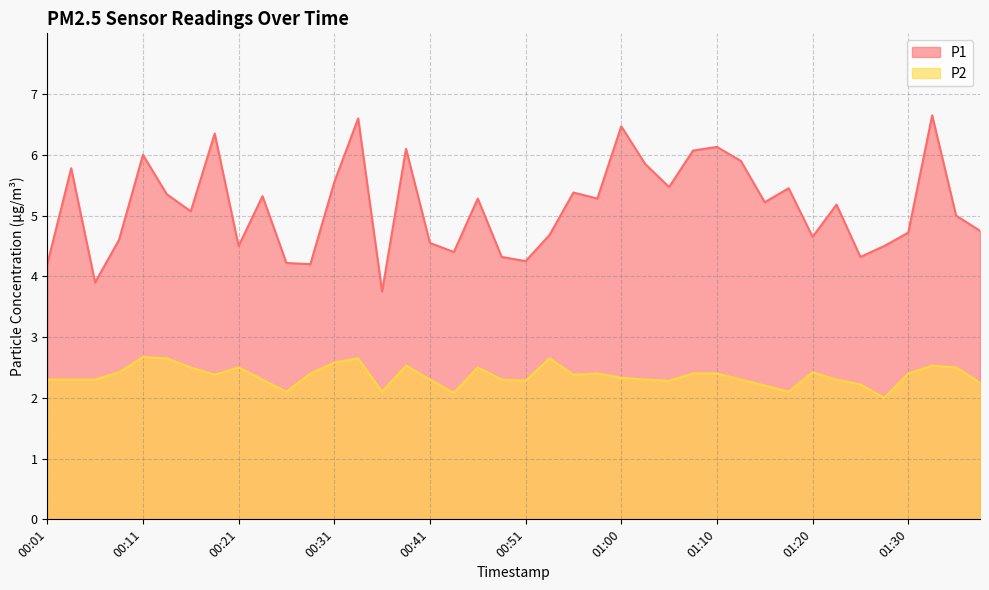

What is the average value of the P1 series?

5.1